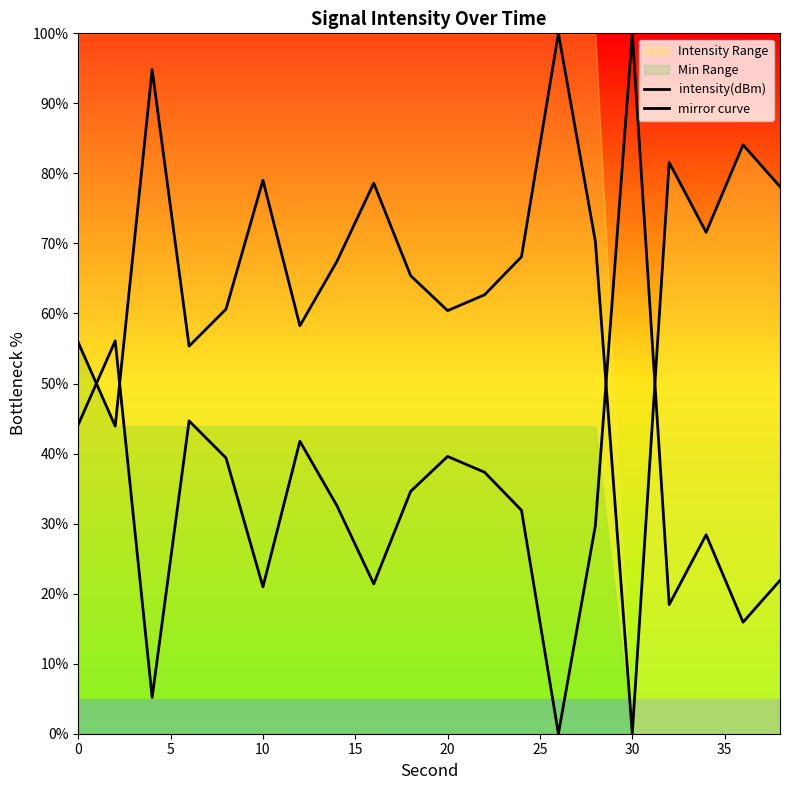

Reading left to right, extract all data points from this chart.

intensity(dBm): 55.9	43.9	94.8	55.3	60.6	79.0	58.2	67.4	78.6	65.4	60.4	62.7	68.1	100.0	70.3	0.0	81.6	71.6	84.1	78.1
mirror curve: 44.1	56.1	5.2	44.7	39.4	21.0	41.8	32.6	21.4	34.6	39.6	37.3	31.9	0.0	29.7	100.0	18.4	28.4	15.9	21.9